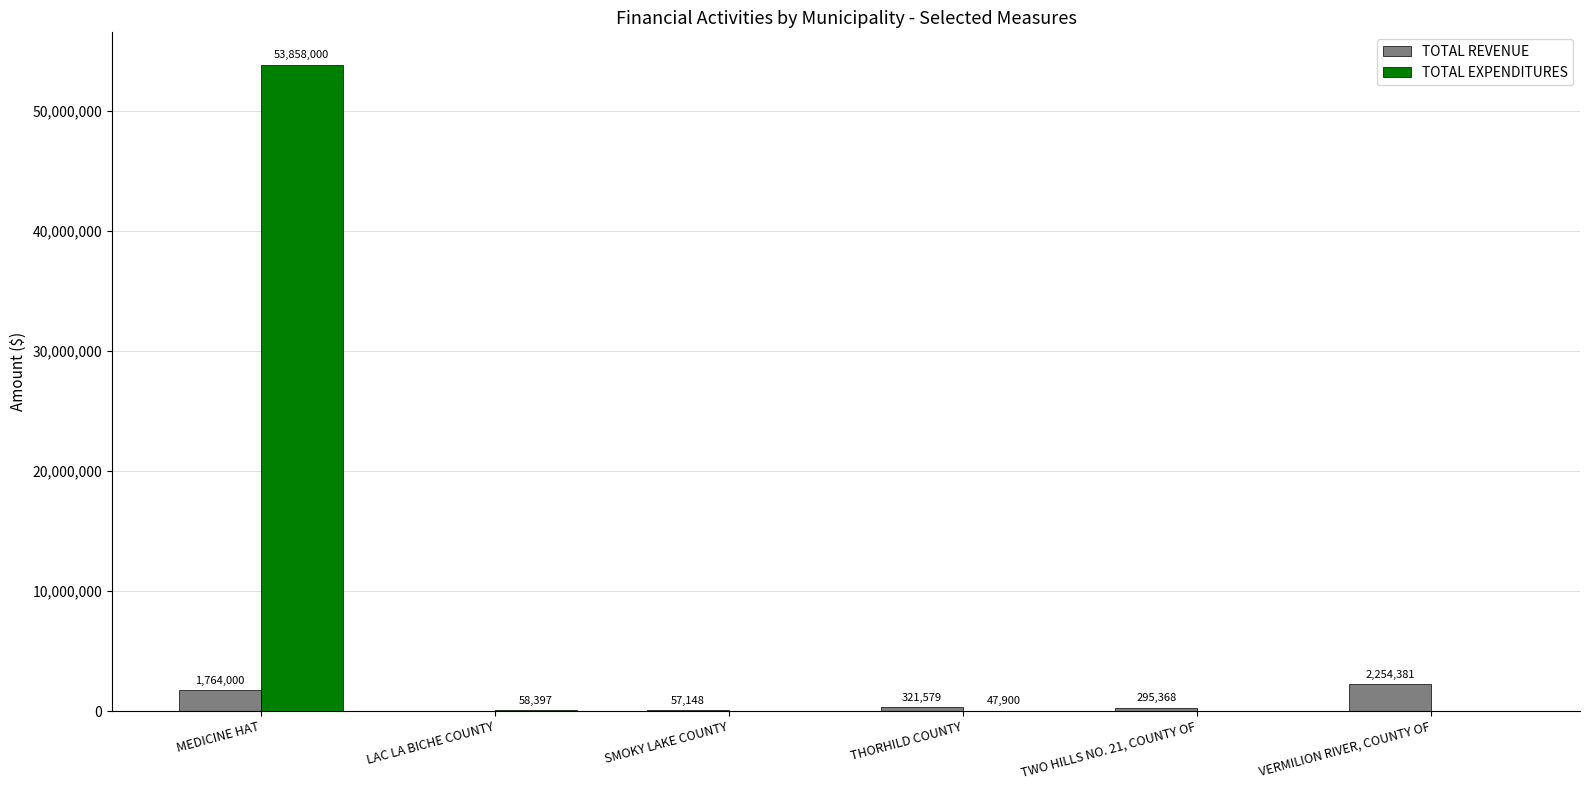

At which label does TOTAL EXPENDITURES reach its peak?

MEDICINE HAT